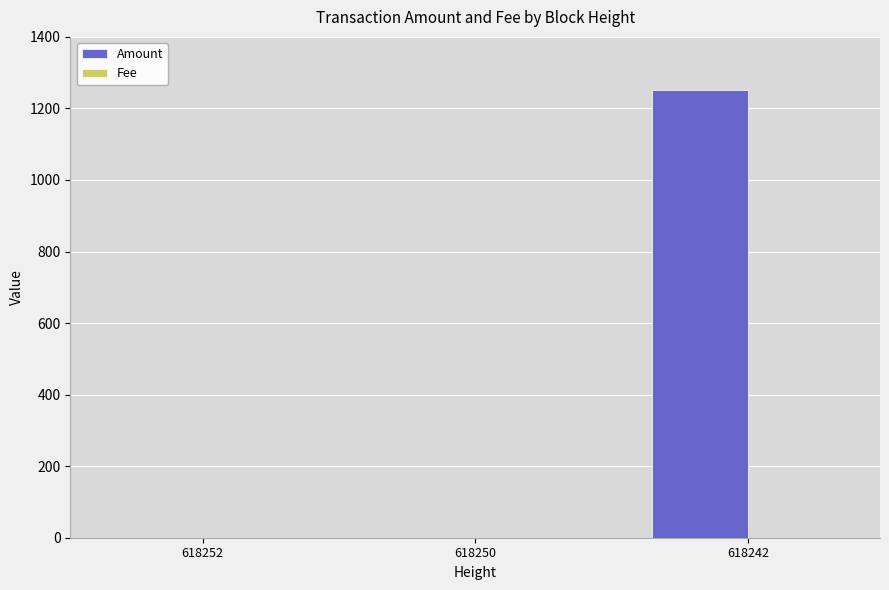

At which category is the sum across all series the highest?

618242